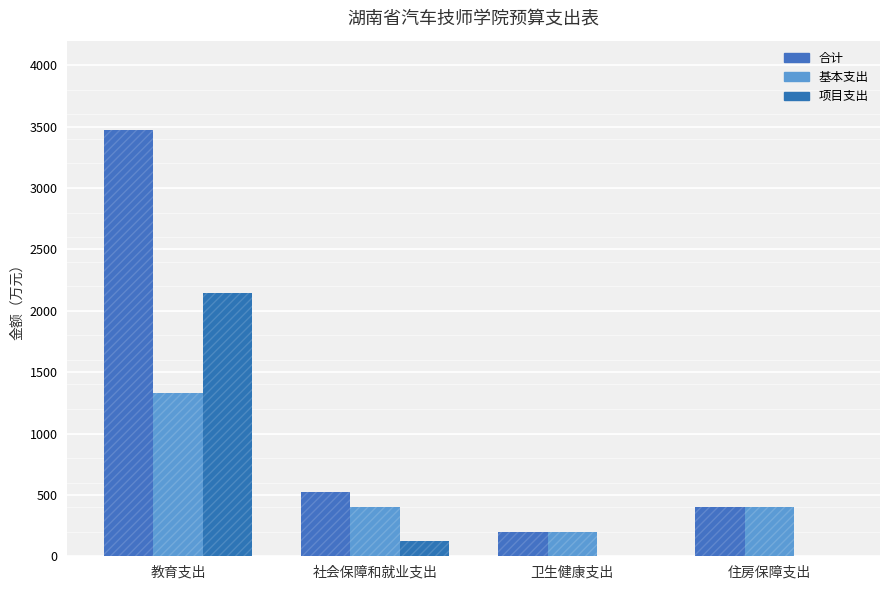

Count the number of data series in this chart.

3